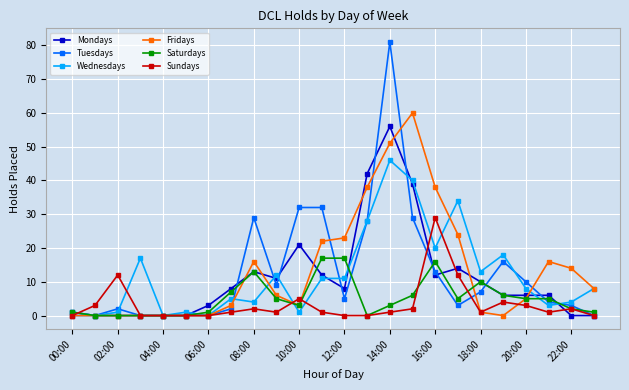

What is the average value of the Wednesdays series?

12